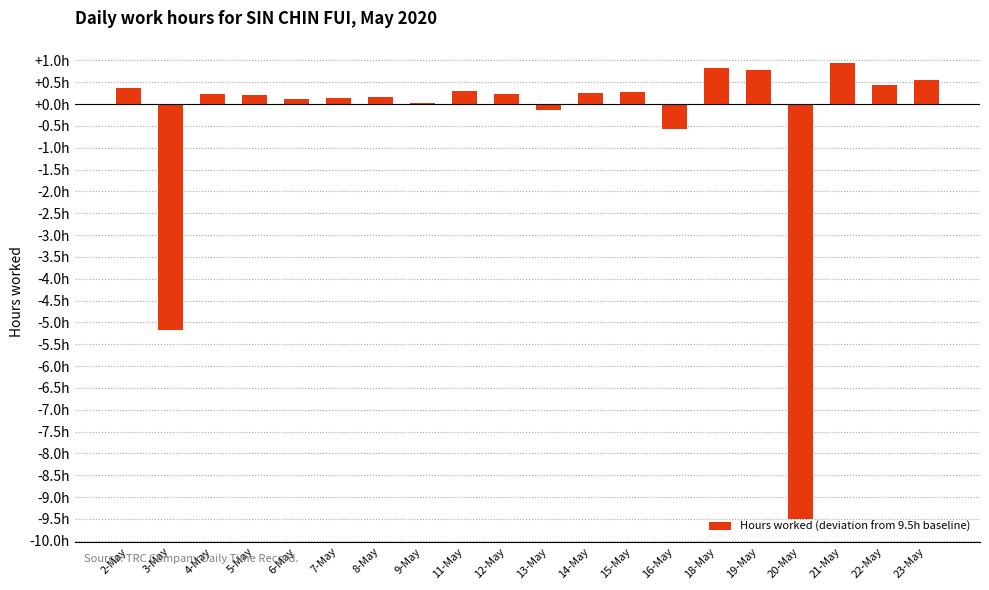

What is the sum of all values?

-9.6